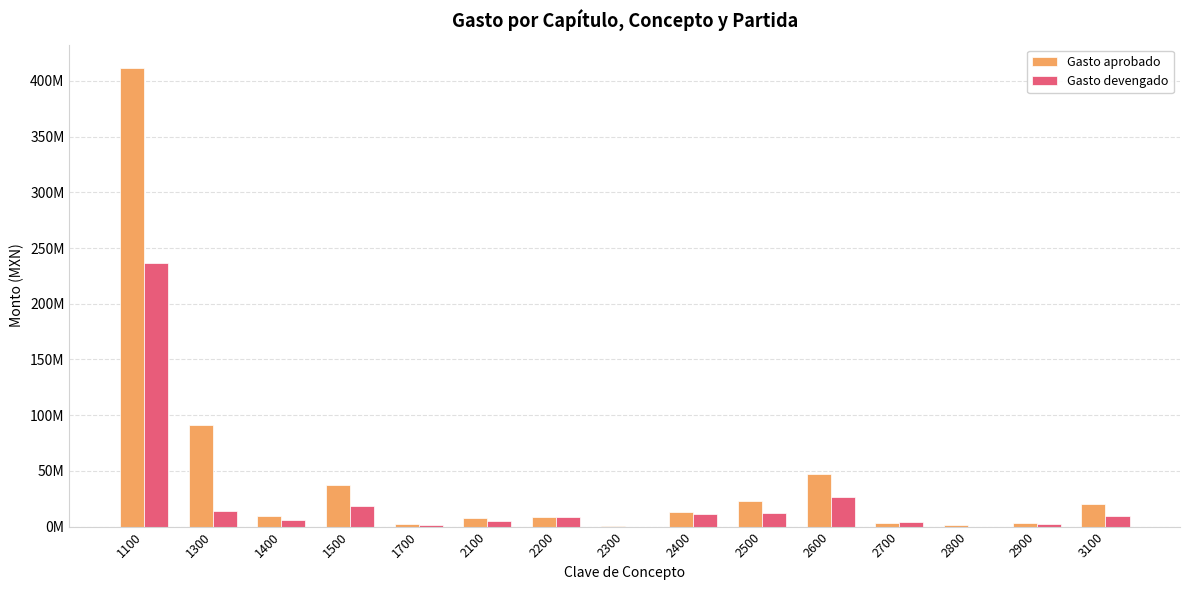

Does the chart contain stacked bars?

No